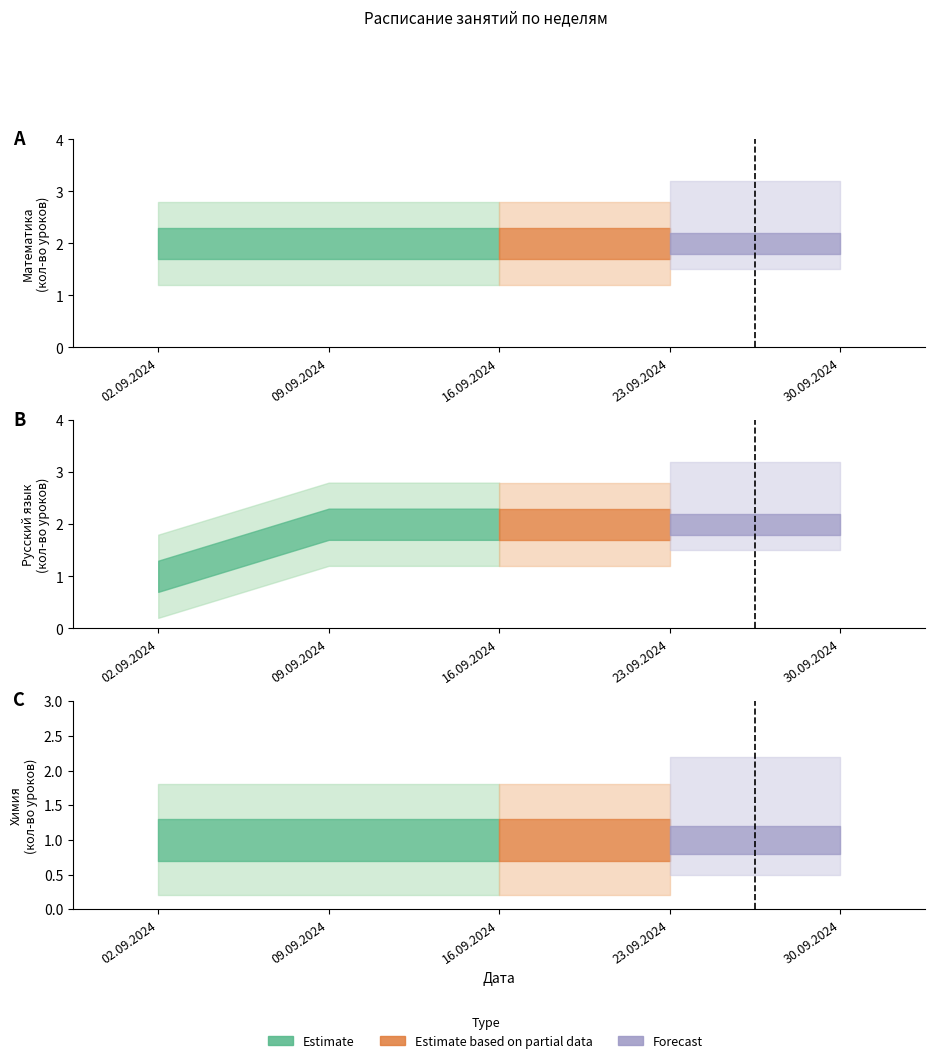

Reading right to left, transcribe all the data shown in this chart.

Математика: 30.09.2024=2	23.09.2024=2	16.09.2024=2	09.09.2024=2	02.09.2024=2
Русский язык: 30.09.2024=2	23.09.2024=2	16.09.2024=2	09.09.2024=2	02.09.2024=1
Химия: 30.09.2024=1	23.09.2024=1	16.09.2024=1	09.09.2024=1	02.09.2024=1